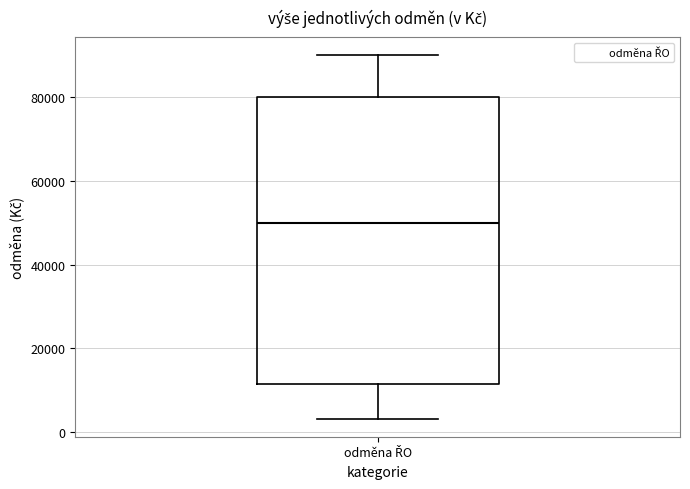

Transcribe this box plot: give where the median line is, the range the box spans, and where the two whiskers end, as read against the y-axis. The values are not printed on the chart, so give them approximately, as read against the axis.

median 50000, box 12000 to 80000, whiskers 4000 to 90000